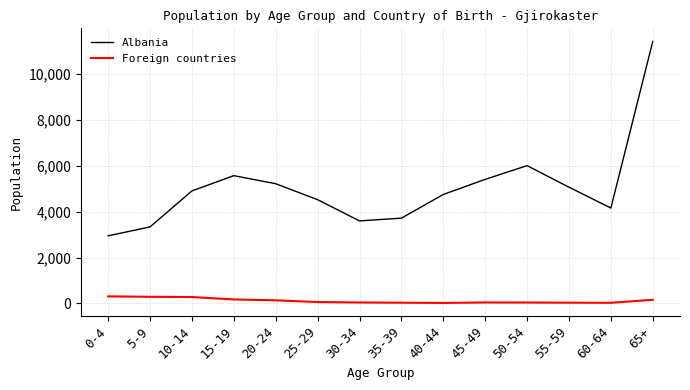

Which category has the highest value across all series?

65+